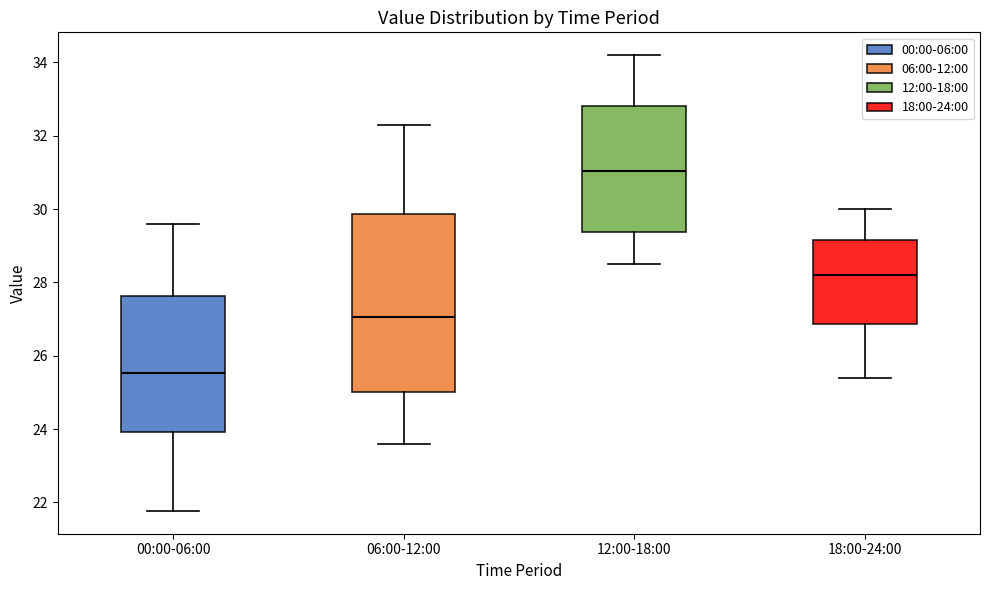

Reading left to right, transcribe this box plot: for each box, give where its median line is, the range the box spans, and where its two whiskers end, as read against the y-axis. The values are not printed on the chart, so give them approximately, as read against the axis.

00:00-06:00: median 25.6, box 24.0 to 27.6, whiskers 21.8 to 29.6
06:00-12:00: median 27.0, box 25.0 to 29.8, whiskers 23.6 to 32.4
12:00-18:00: median 31.0, box 29.4 to 32.8, whiskers 28.6 to 34.2
18:00-24:00: median 28.2, box 26.8 to 29.2, whiskers 25.4 to 30.0